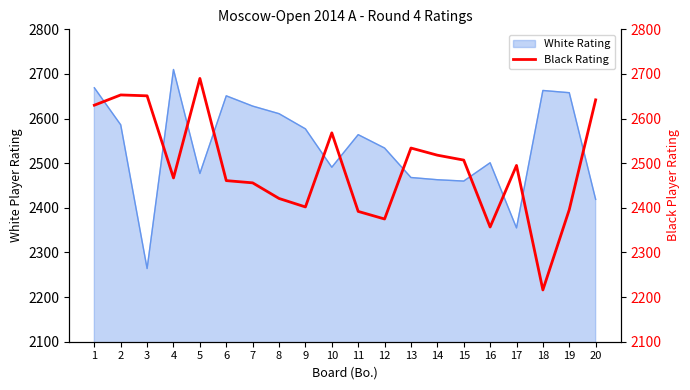

How many points are lower than both their immediate neighbors (excluding endpoints)?

5